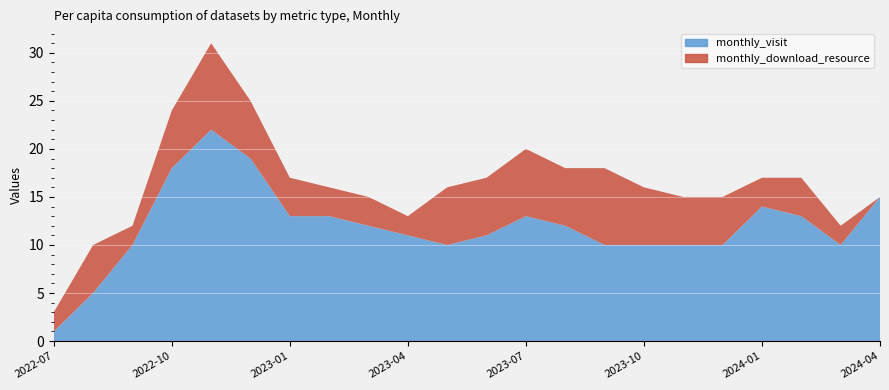

How many categories are shown in the chart?

22